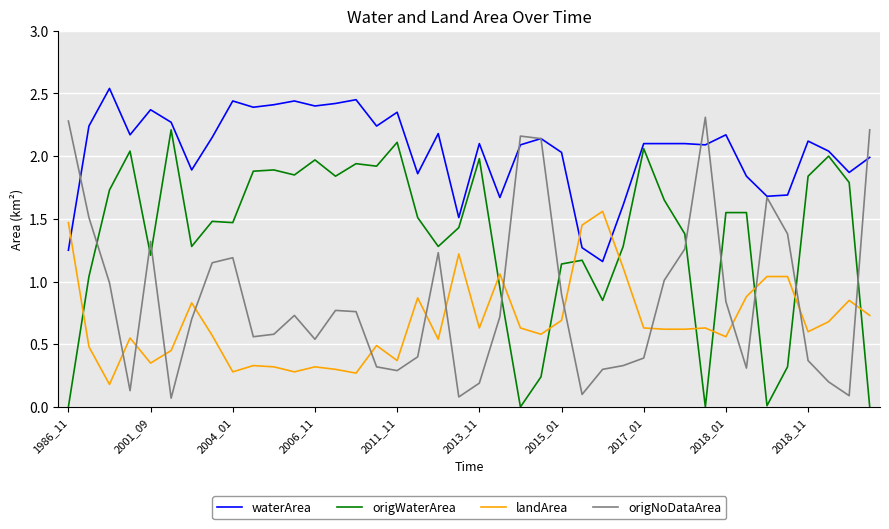

Which series ends up on top after the final intersection of origWaterArea and landArea?

landArea